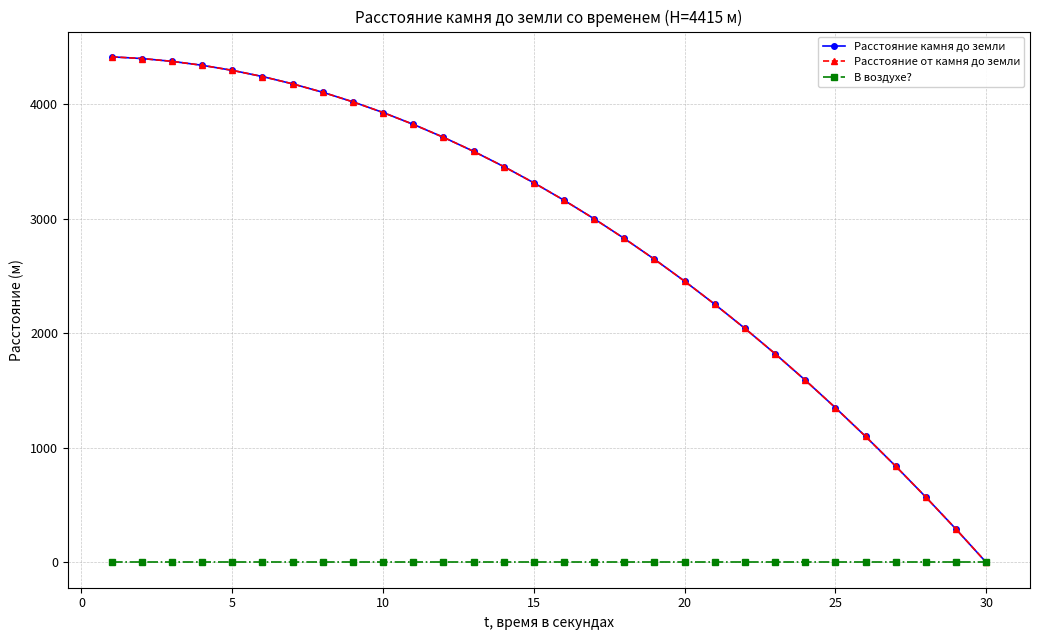

Does the chart have visible grid lines?

Yes